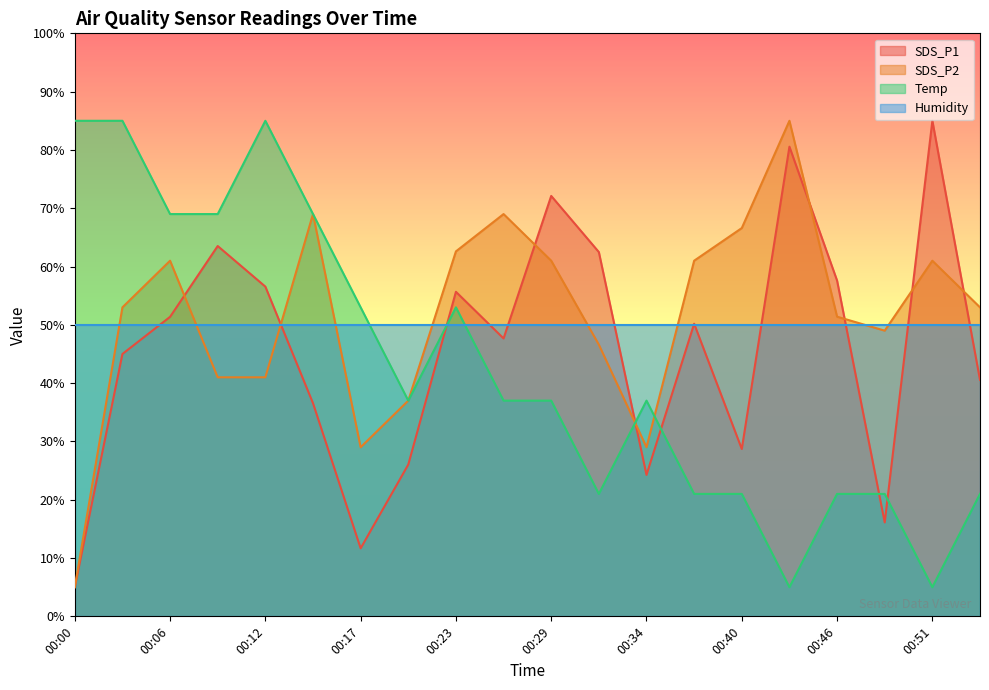

Which series has the largest range (max minus min)?

SDS_P1